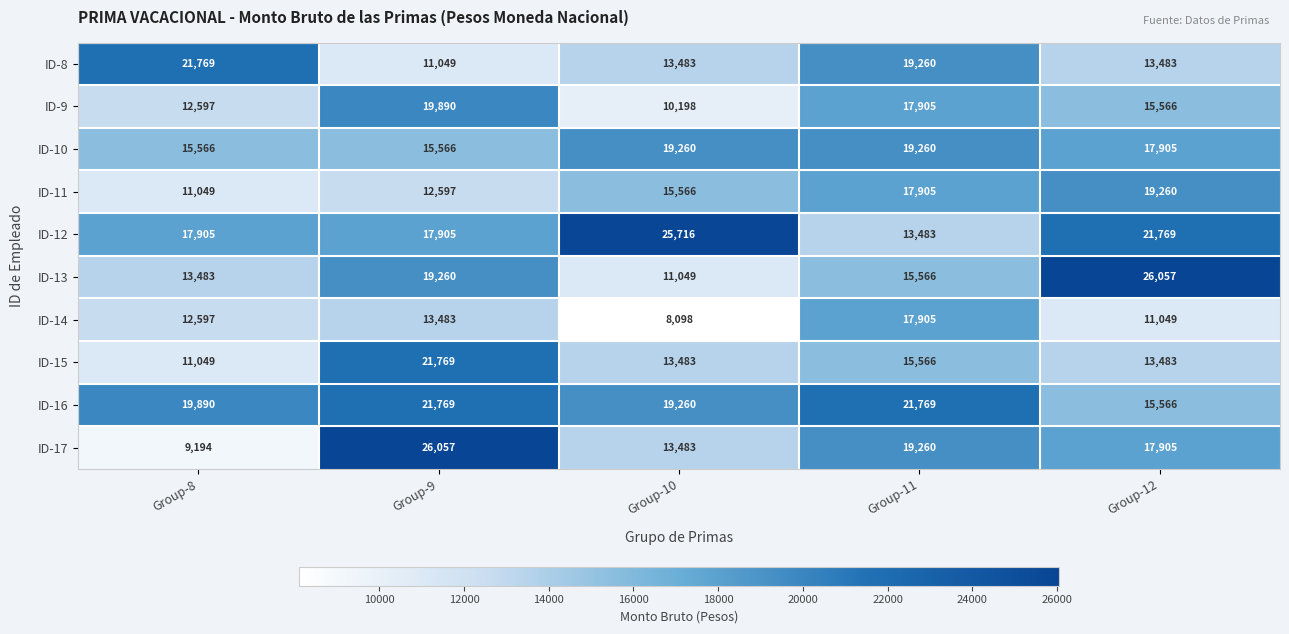

What is the minimum value shown in the chart?

8098